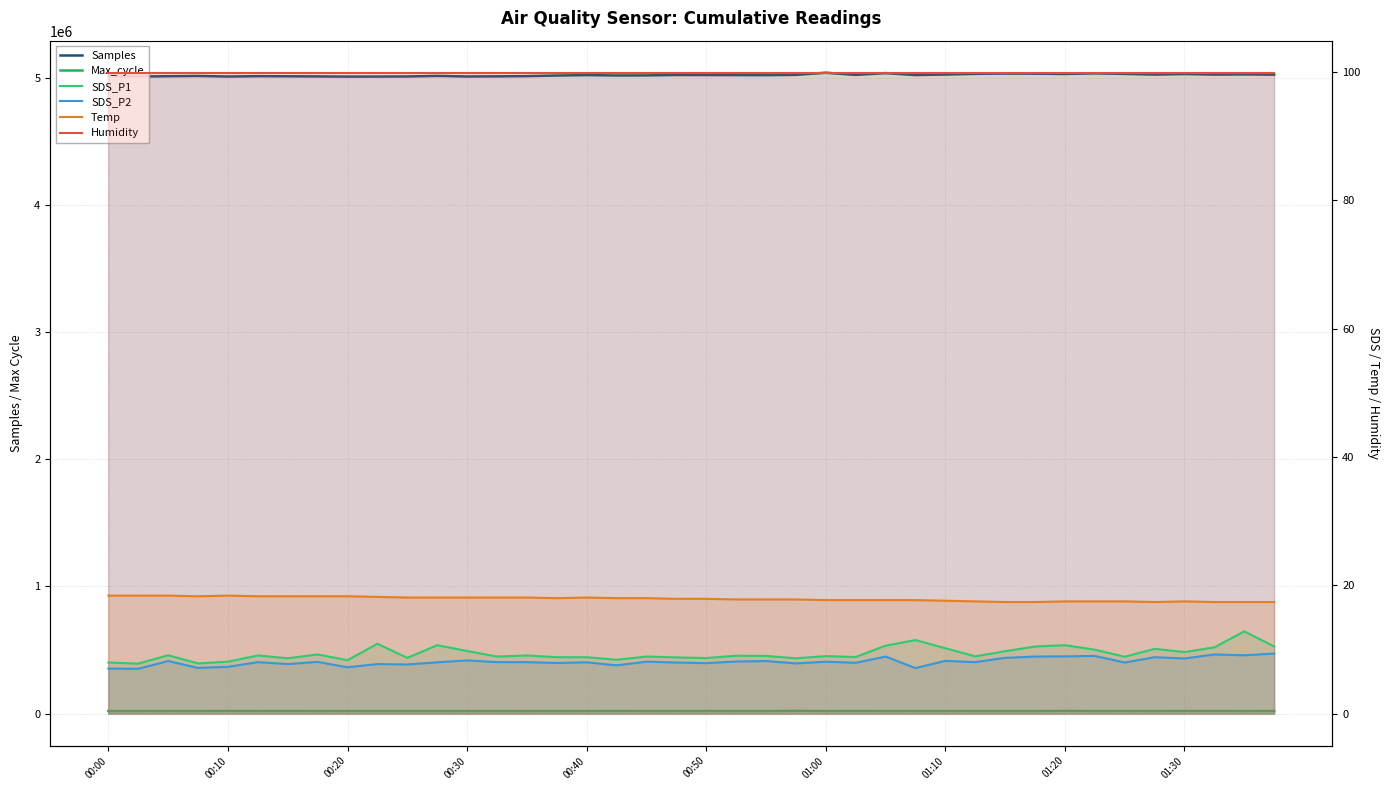

Count the number of data series in this chart.

6